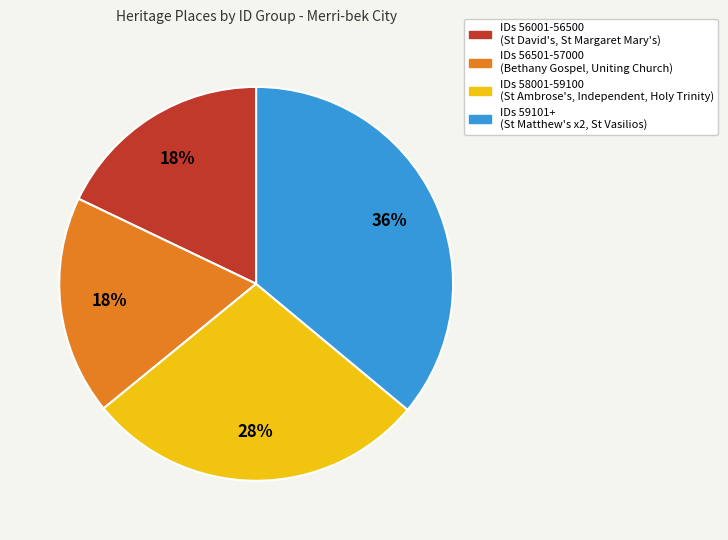

Is there a majority slice in this chart?

No